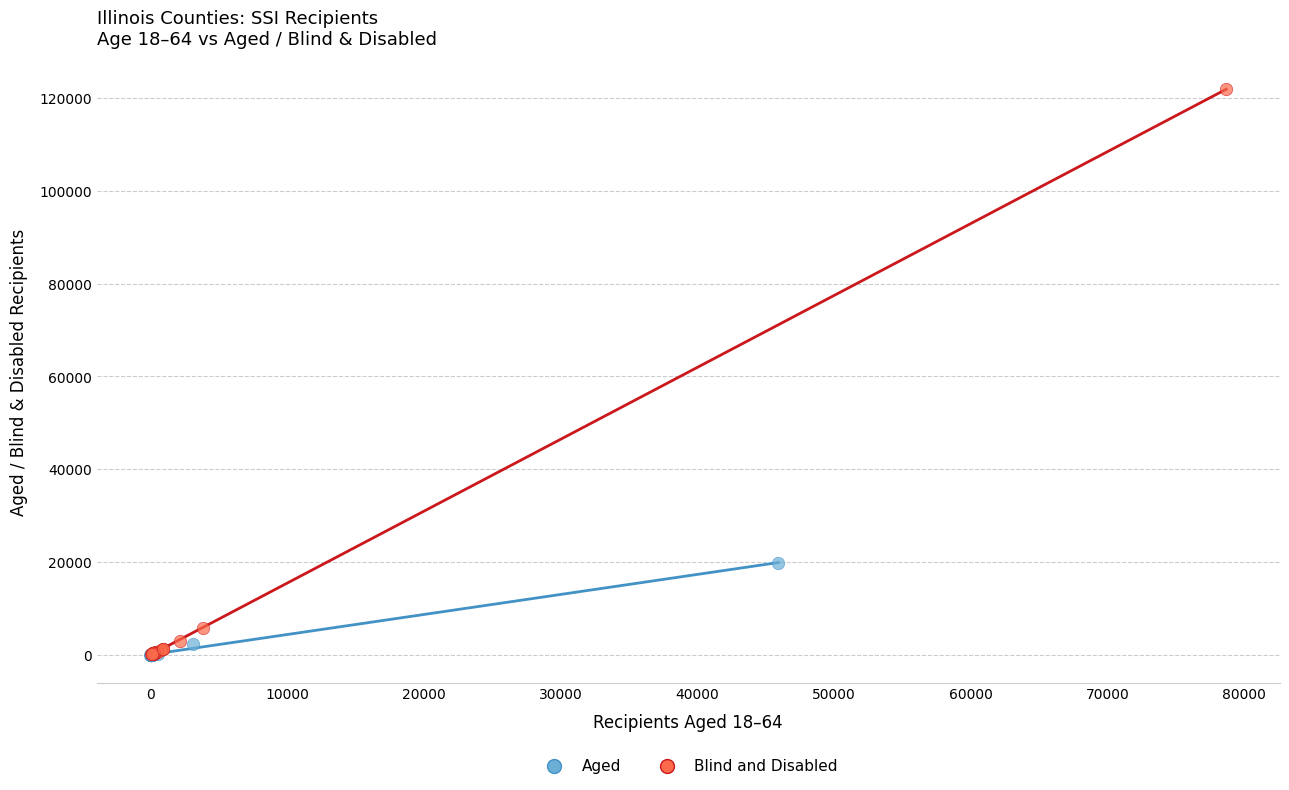

Which series has the widest spread of Y values?

Blind and Disabled